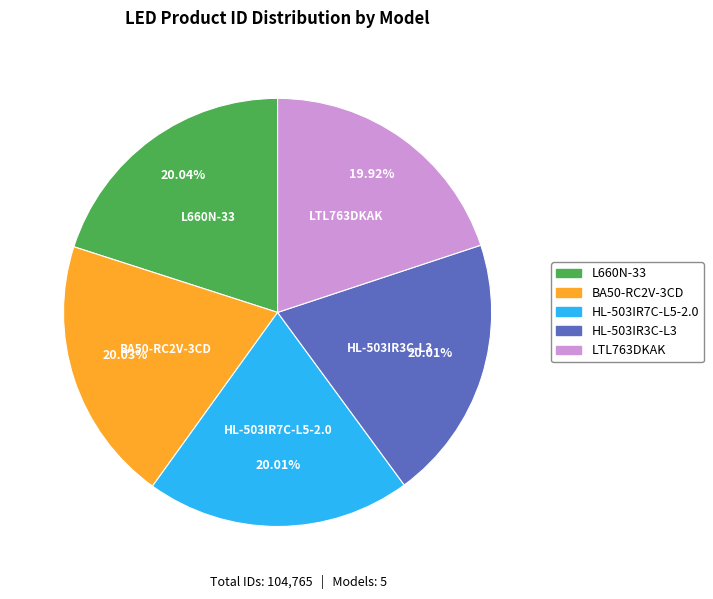

Does L660N-33 account for over 50% of the chart?

No